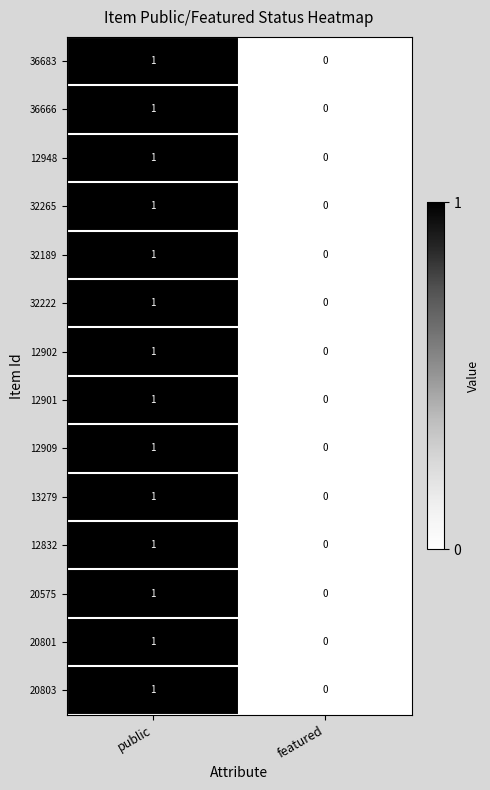

At which category is the sum across all series the highest?

public